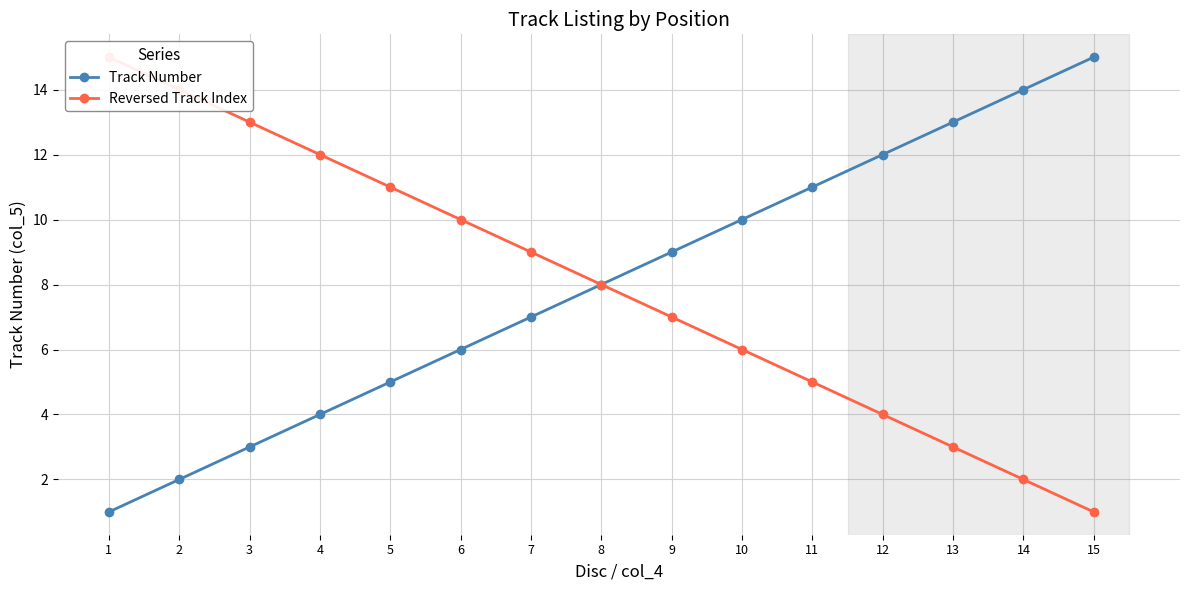

At which label does Reversed Track Index reach its minimum?

15